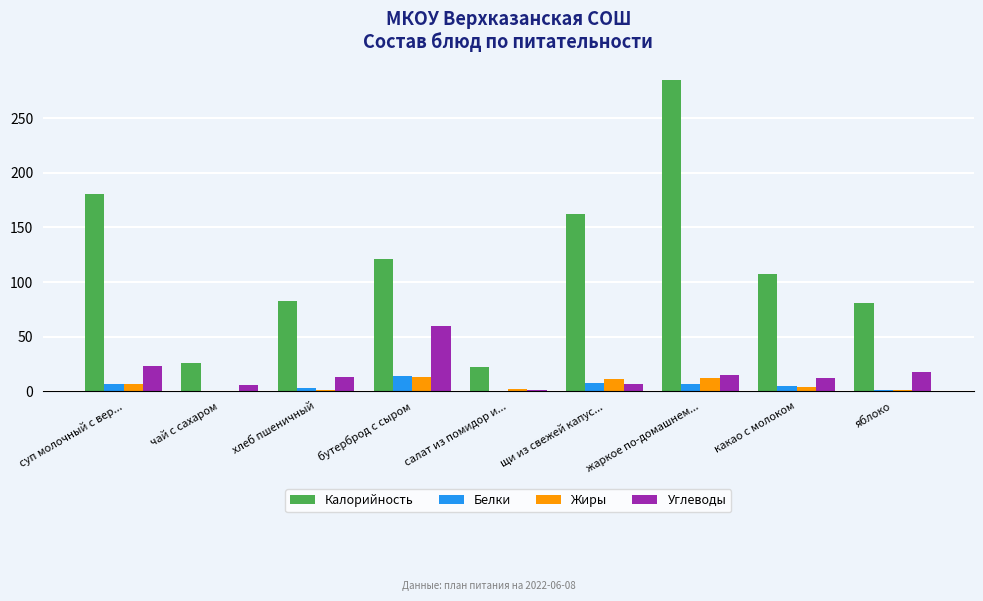

What is the total value across all series at жаркое по-домашнем...?

318.6